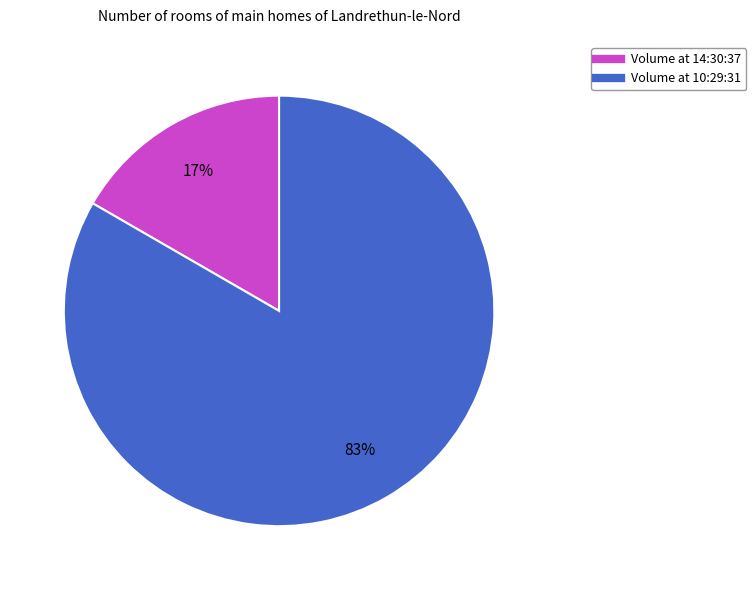

Rank the categories by value from lowest to highest.

Volume at 14:30:37, Volume at 10:29:31